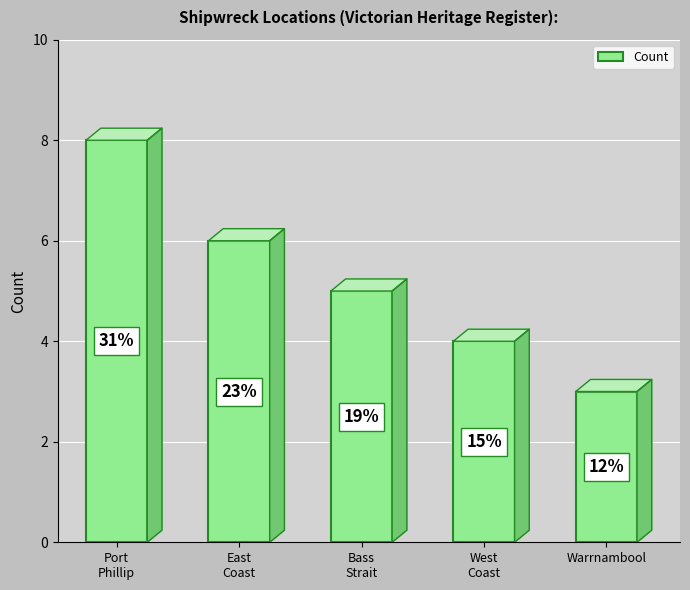

Does the chart contain any negative values?

No